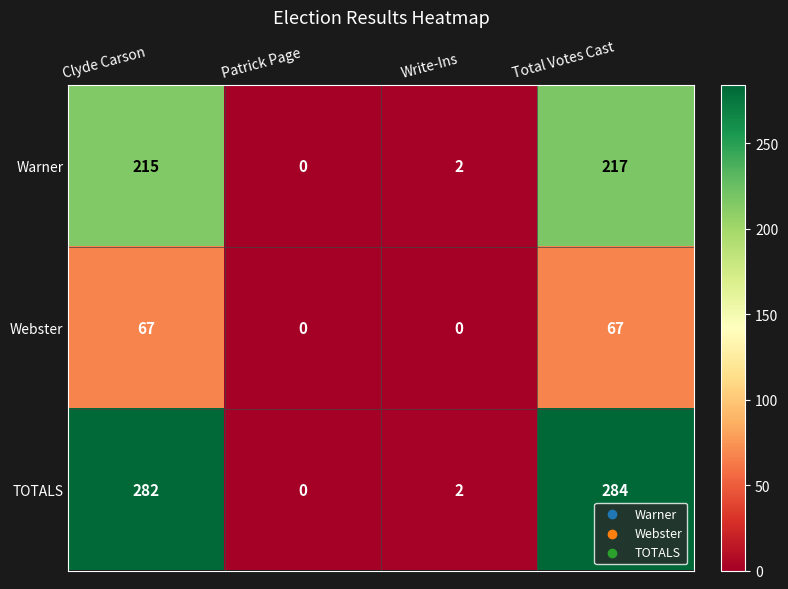

Count the number of categories in the chart.

4